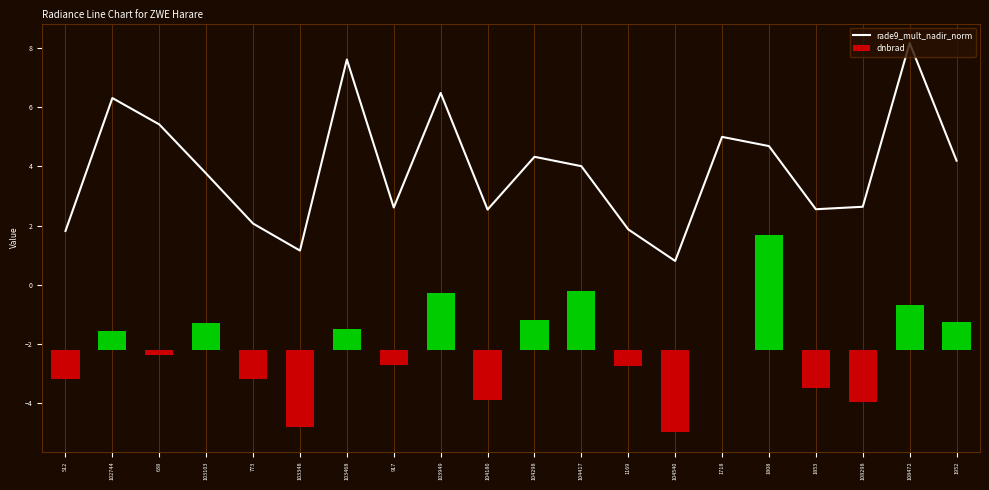

The value at 917 is 2.6. True or false?

True